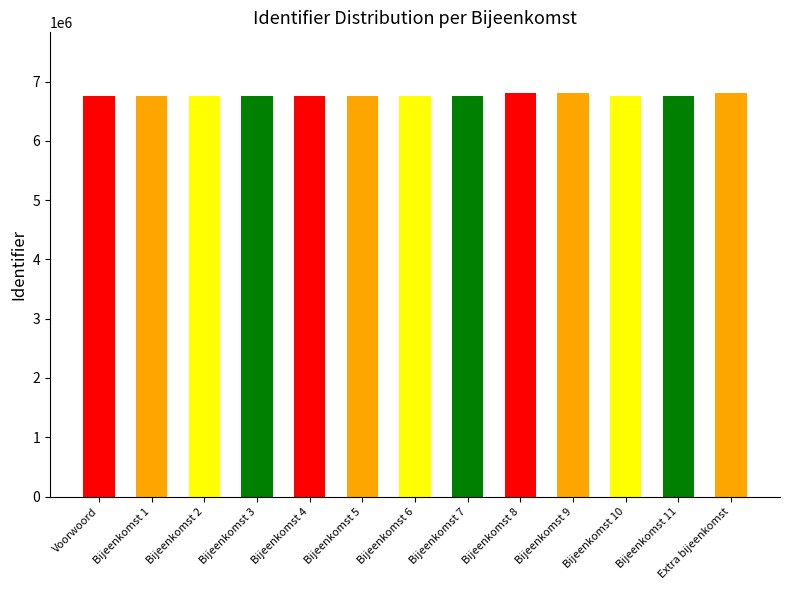

Which label corresponds to the smallest value in the chart?

Voorwoord